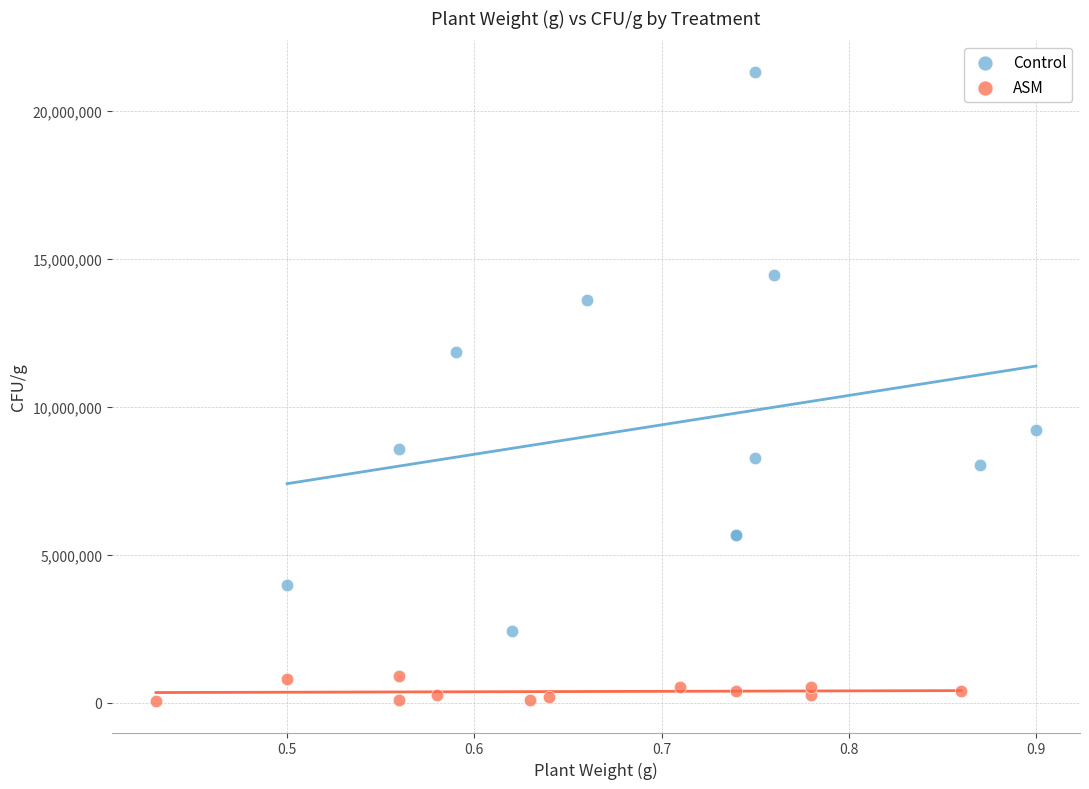

Which series contains the lowest Y value?

ASM